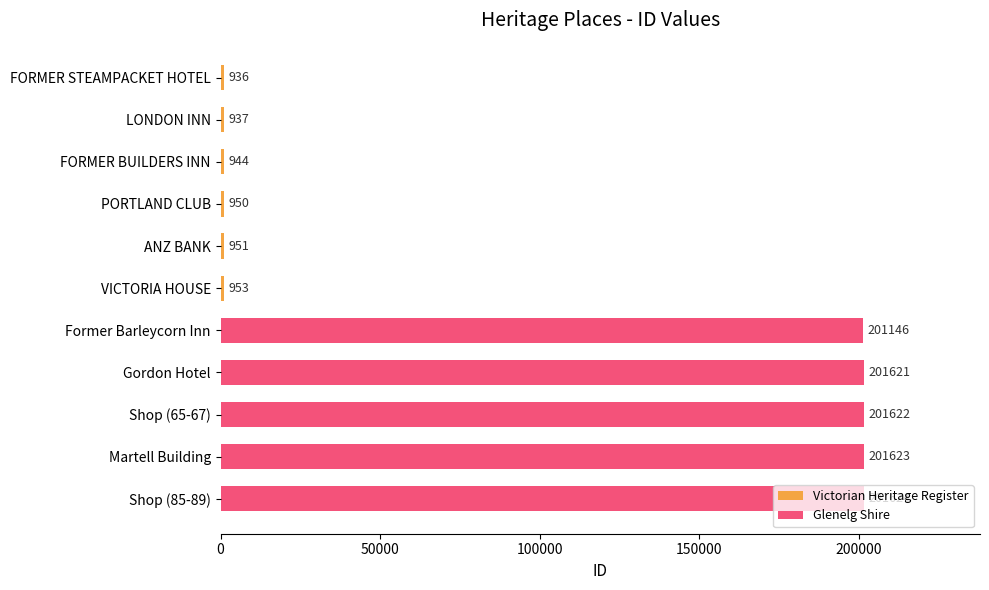

What is the label of the 7th bar from the left?

Former Barleycorn Inn